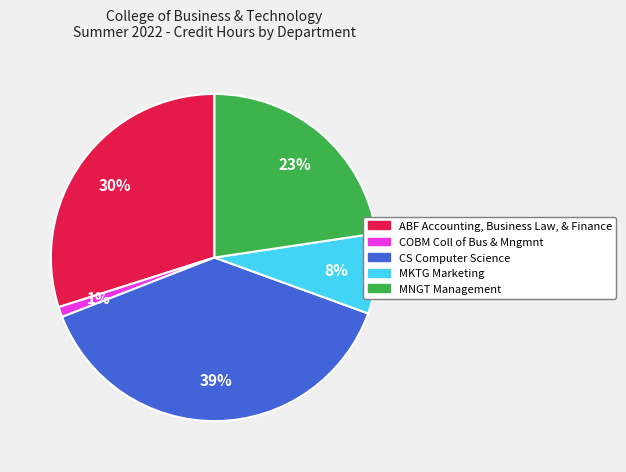

Is it true that MNGT Management is 23% of the pie?

True